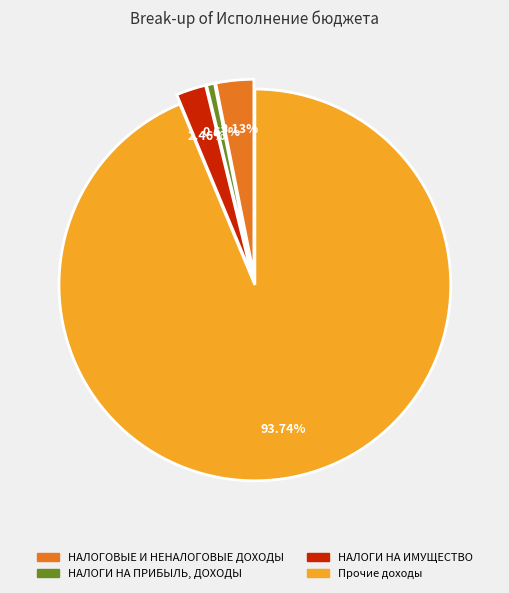

How many slices are in this pie chart?

4